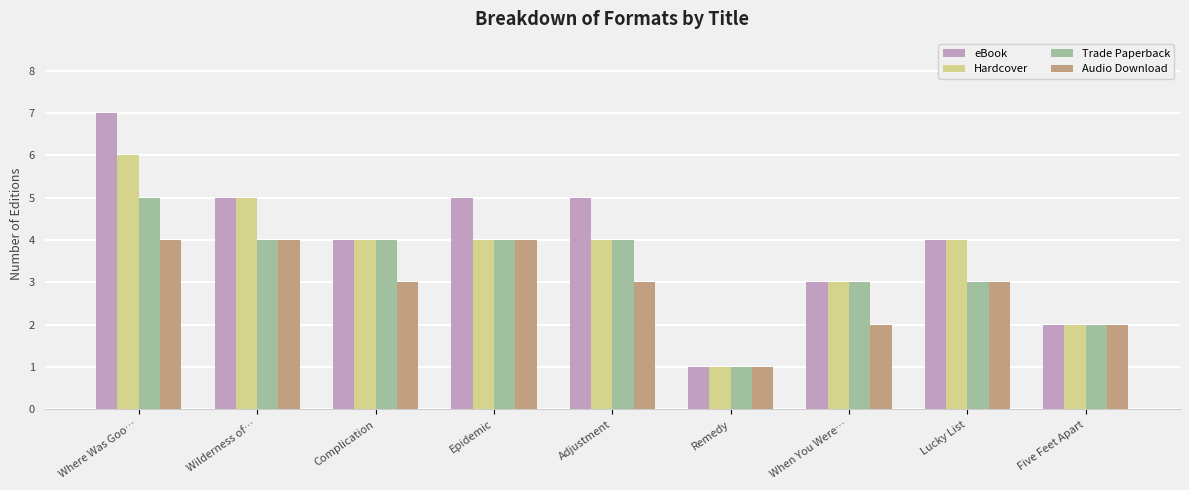

Is it true that eBook equals 4 at Lucky List?

True